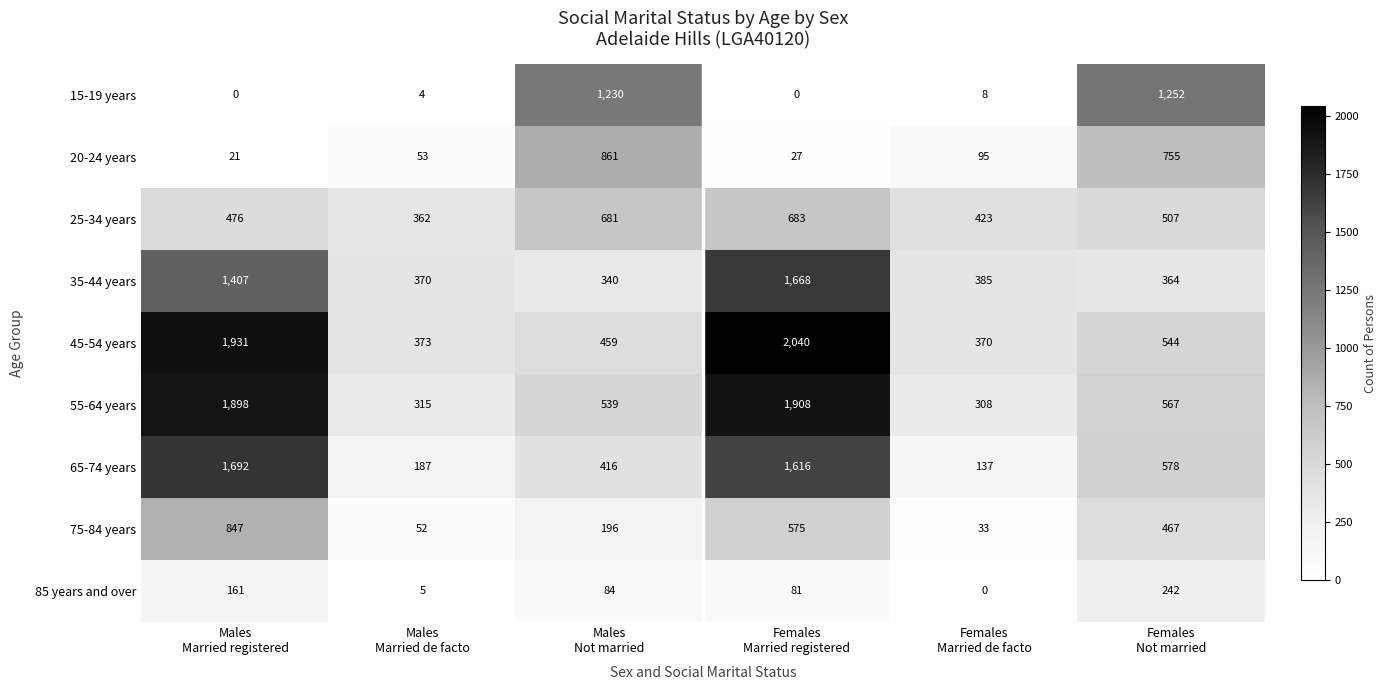

How many distinct data groups are displayed?

9